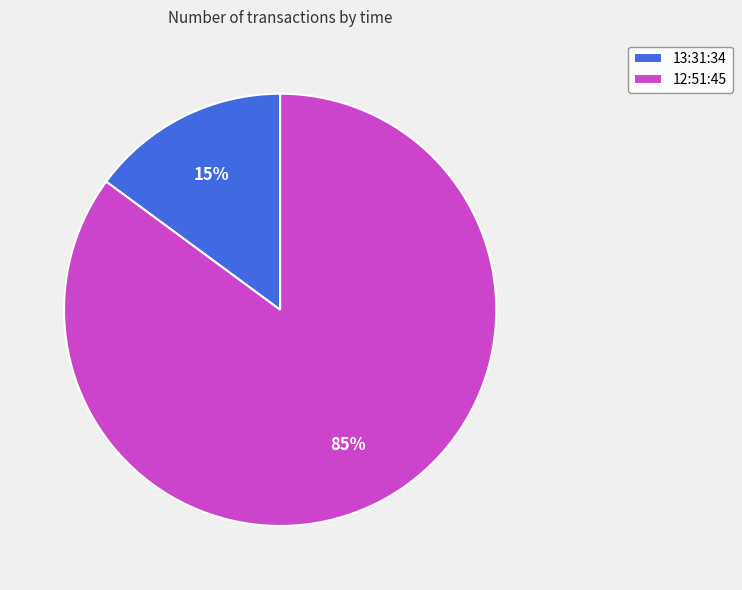

Is there any slice that represents more than half of the pie?

Yes